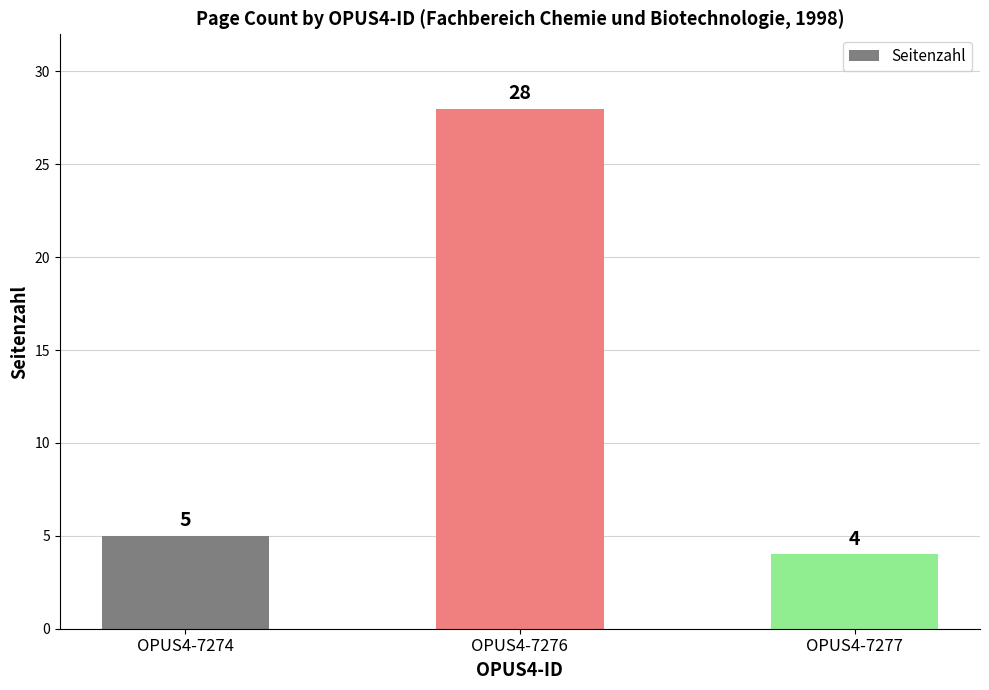

Does the chart contain stacked bars?

No